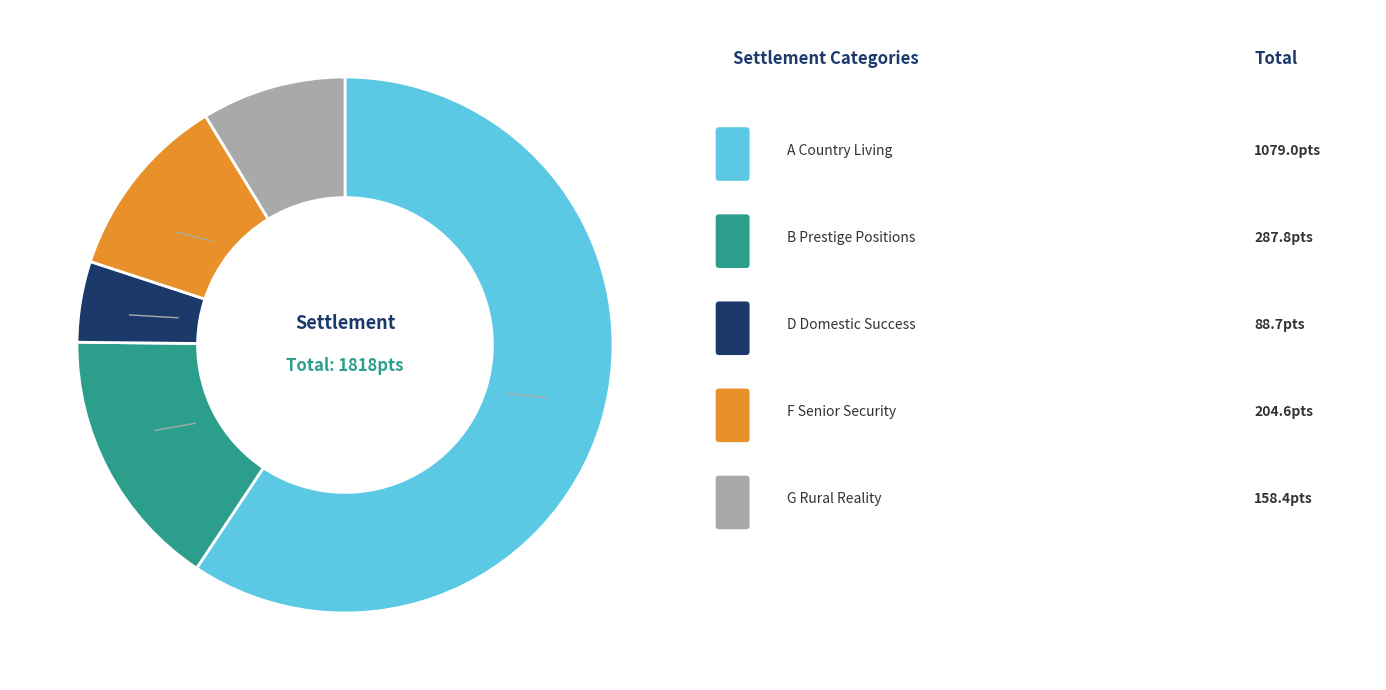

Is there a majority slice in this chart?

Yes